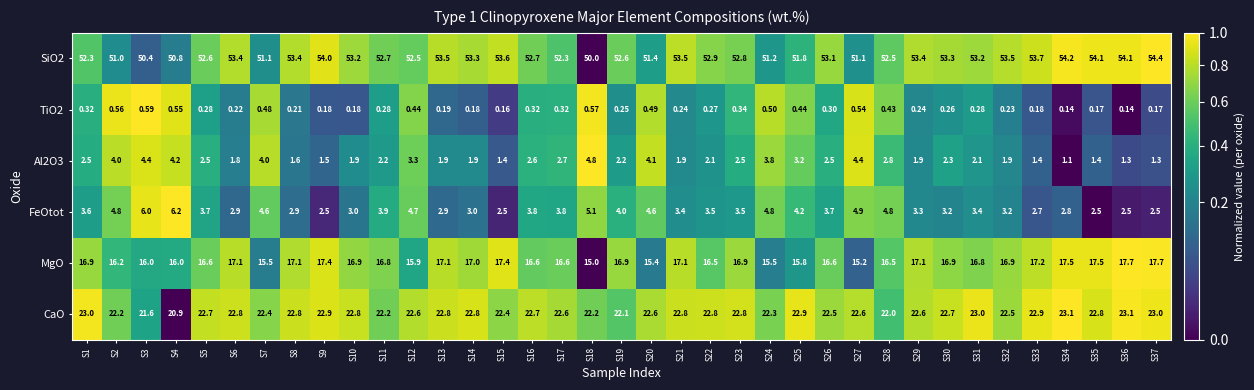

How many series are shown in this chart?

6